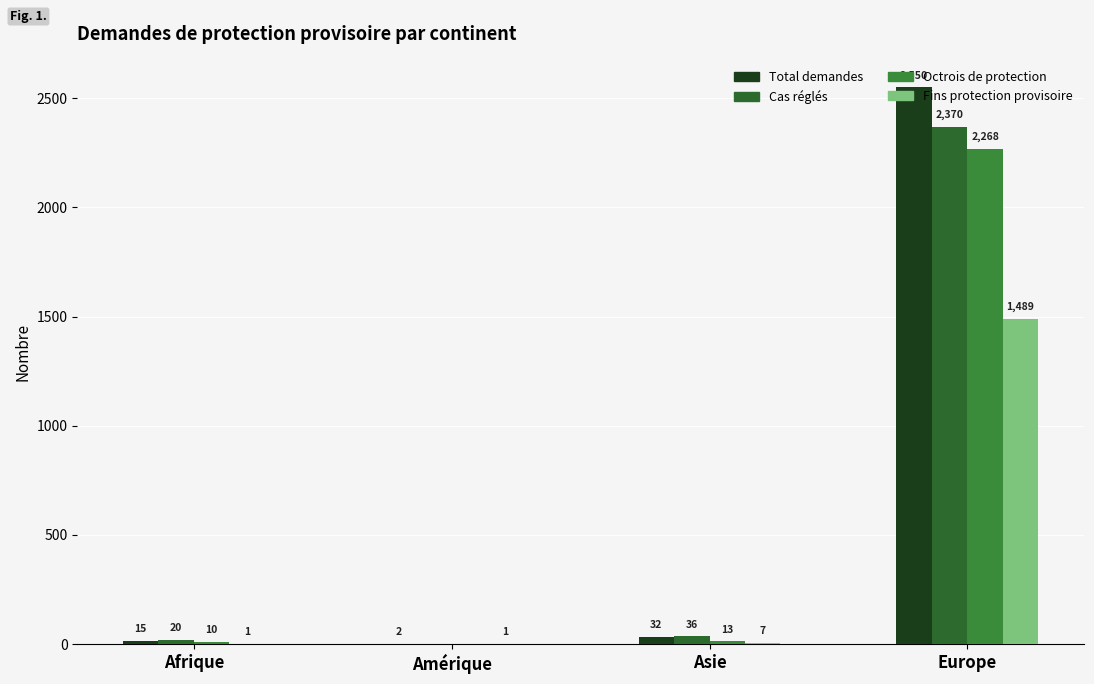

Count the number of categories in the chart.

4